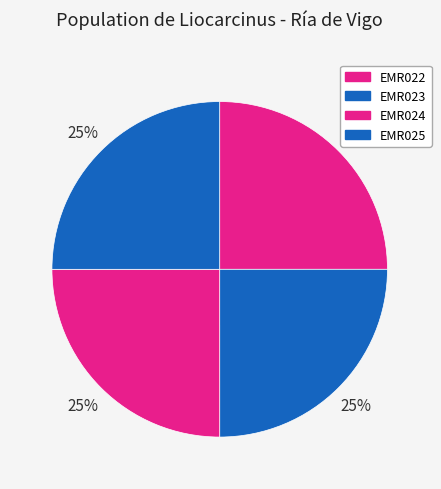

Approximately how many times larger is the value at EMR022 compared to EMR025?

1.0